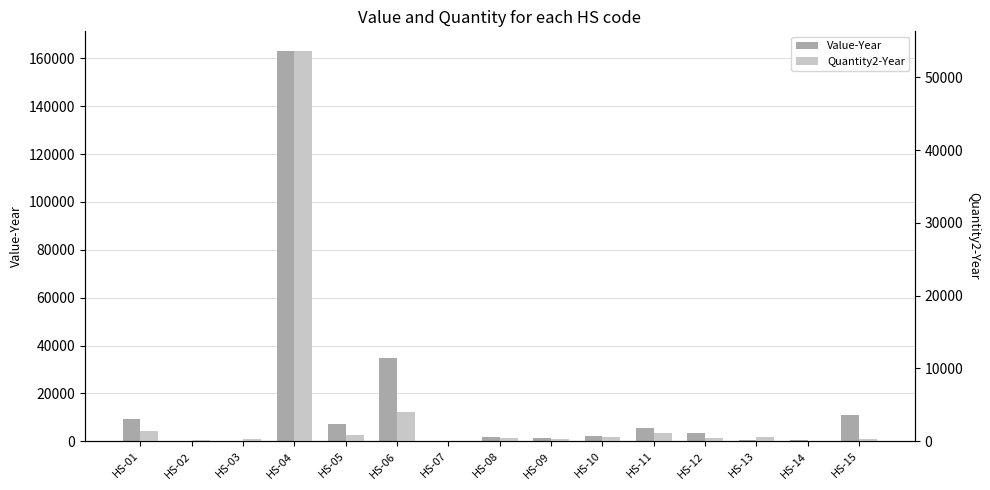

List the series in order of their overall mean, highest first.

Value-Year, Quantity2-Year